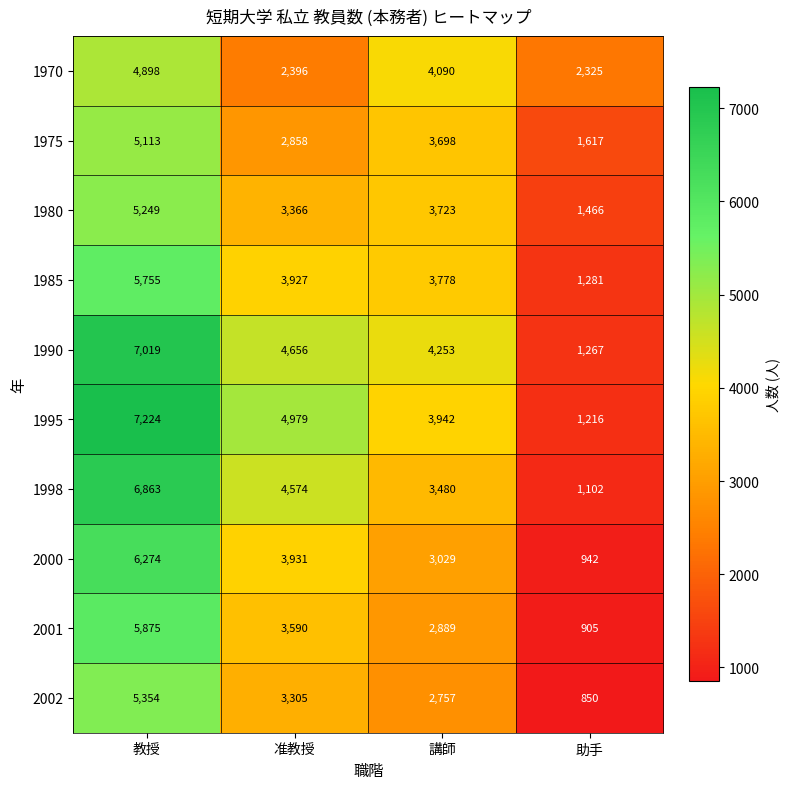

What is the spread (max minus min) of values at 講師?

1496